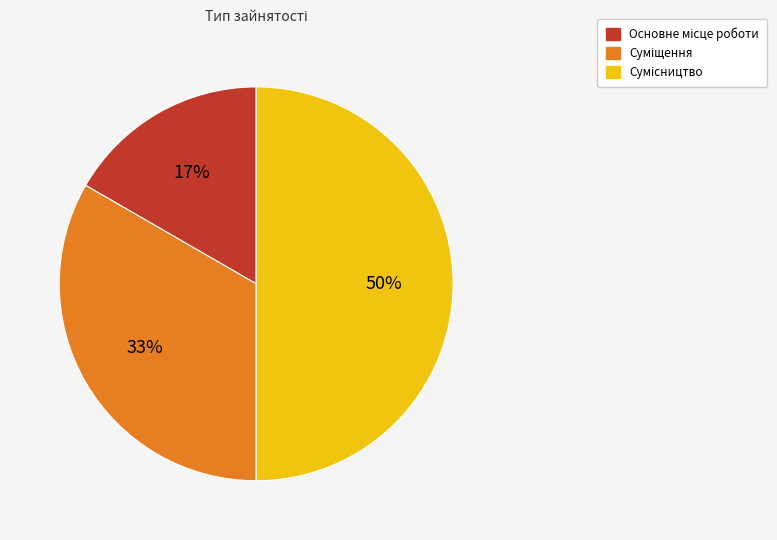

To the nearest percent, what is the average slice percentage?

33%